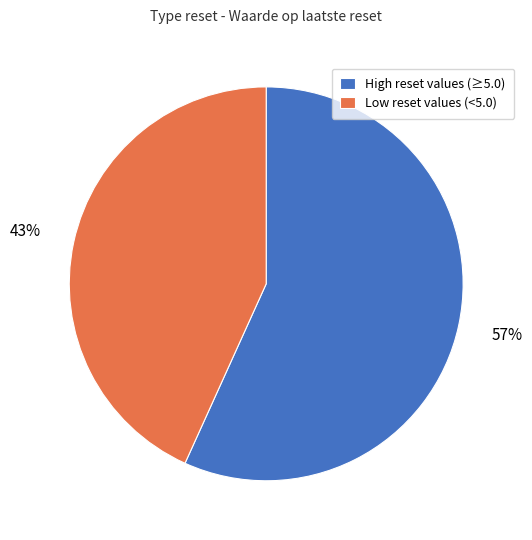

The Low reset values (<5.0) slice represents 43% of the pie. True or false?

True